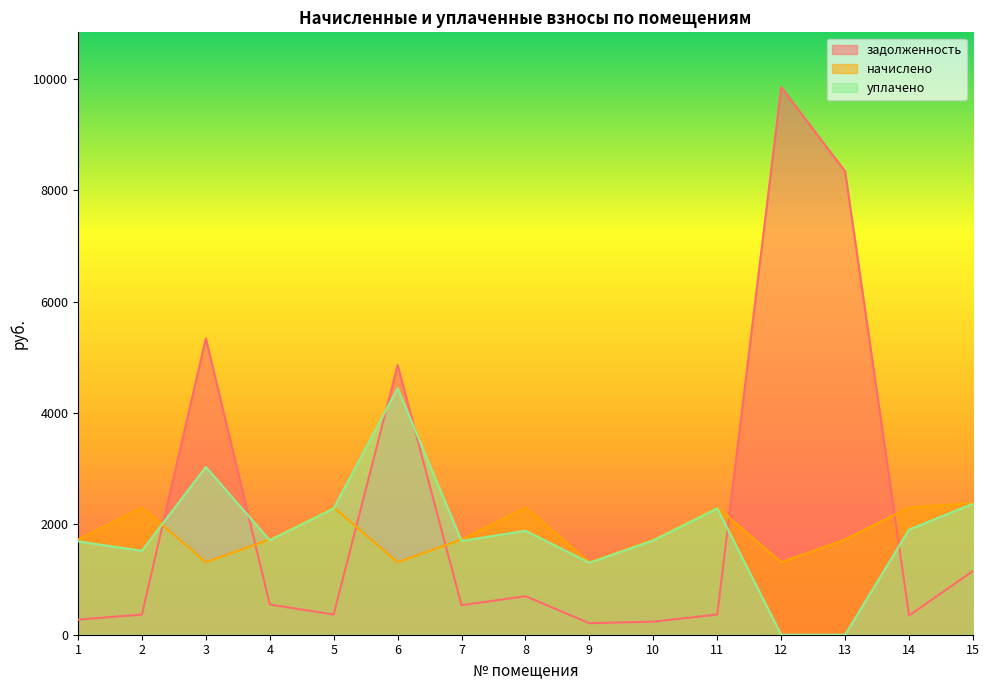

At which label is задолженность closest to 5034?

6